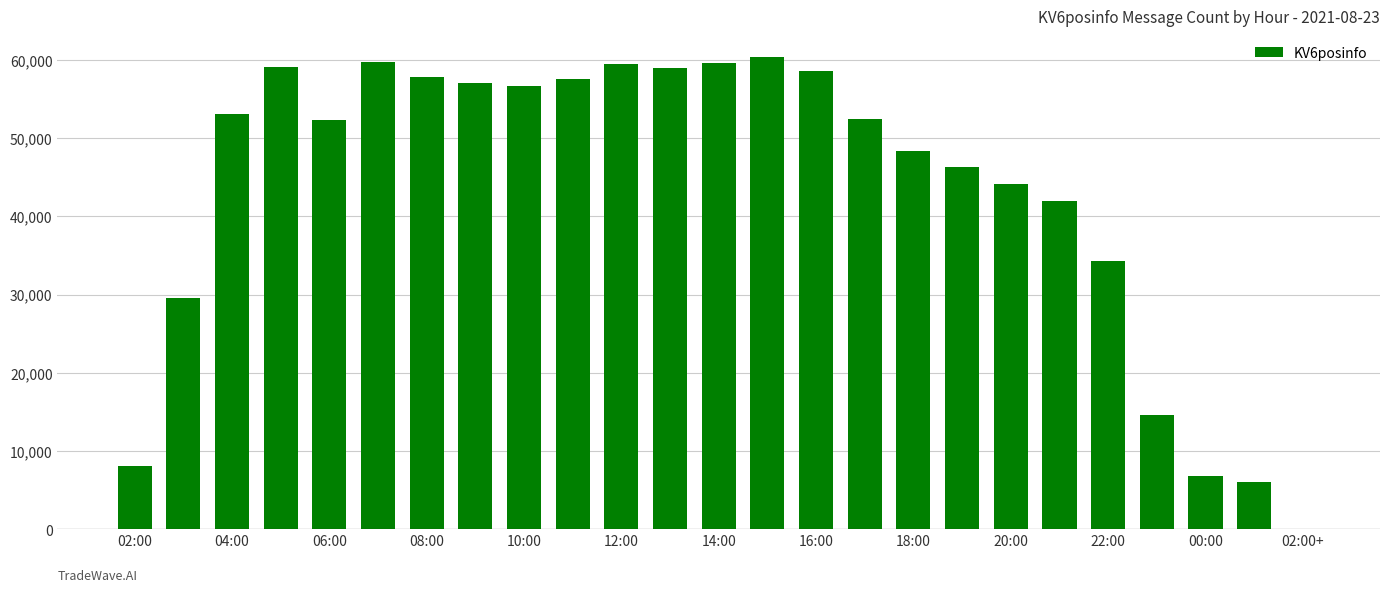

What is the change in value from 02:00 to 10:00?

+48611